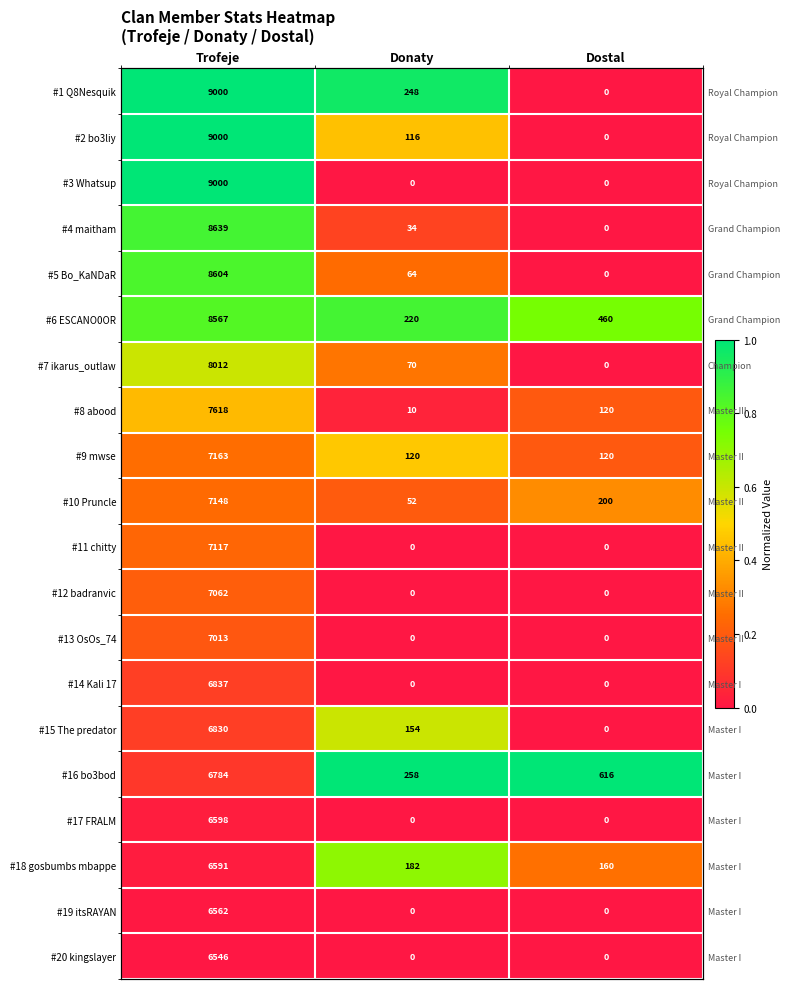

What is the minimum value for #10 Pruncle?

0.2